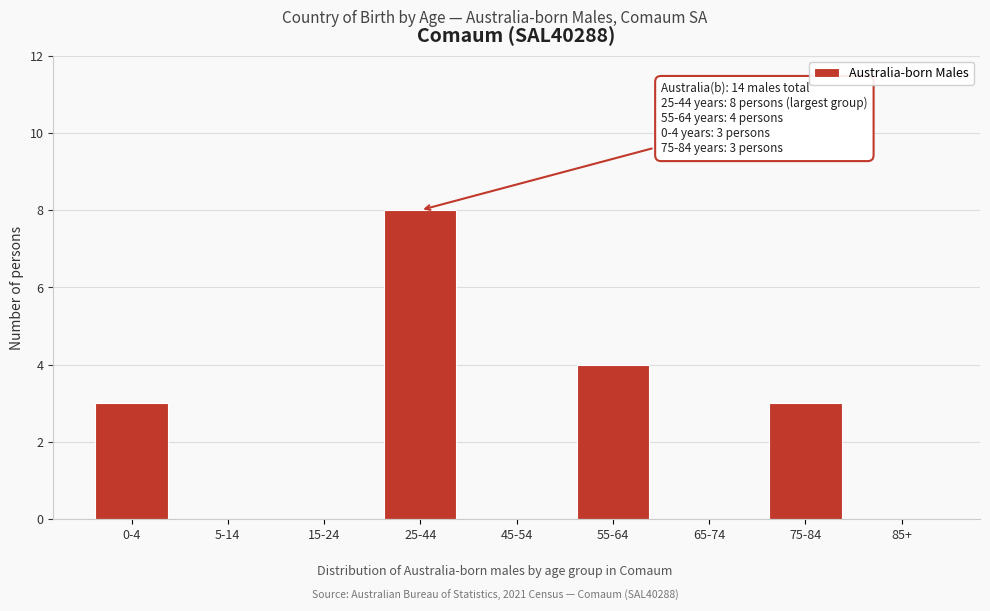

Reading left to right, transcribe all the data shown in this chart.

0-4=3	5-14=0	15-24=0	25-44=8	45-54=0	55-64=4	65-74=0	75-84=3	85+=0